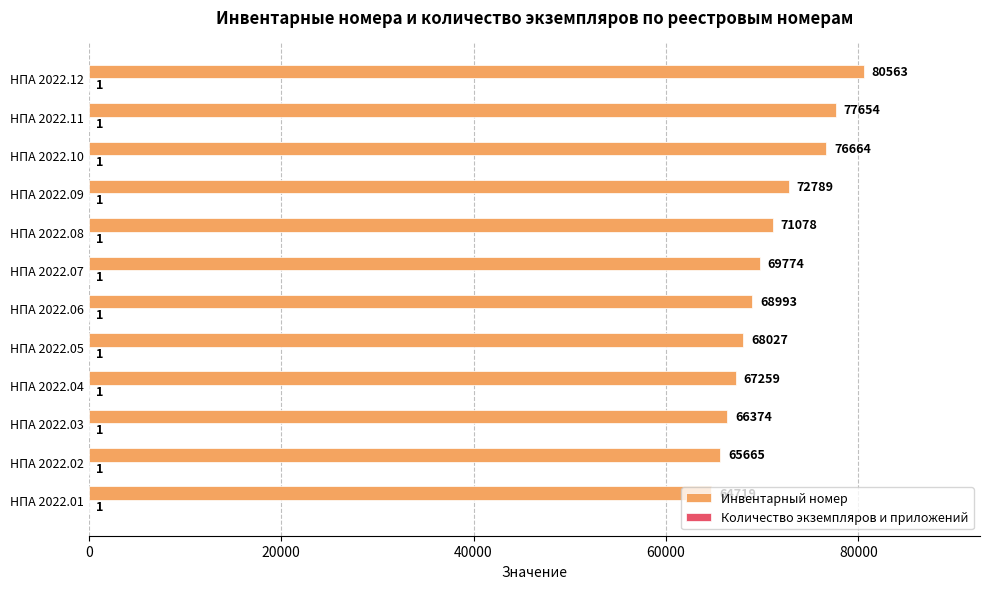

At which category is the sum across all series the highest?

НПА 2022.12